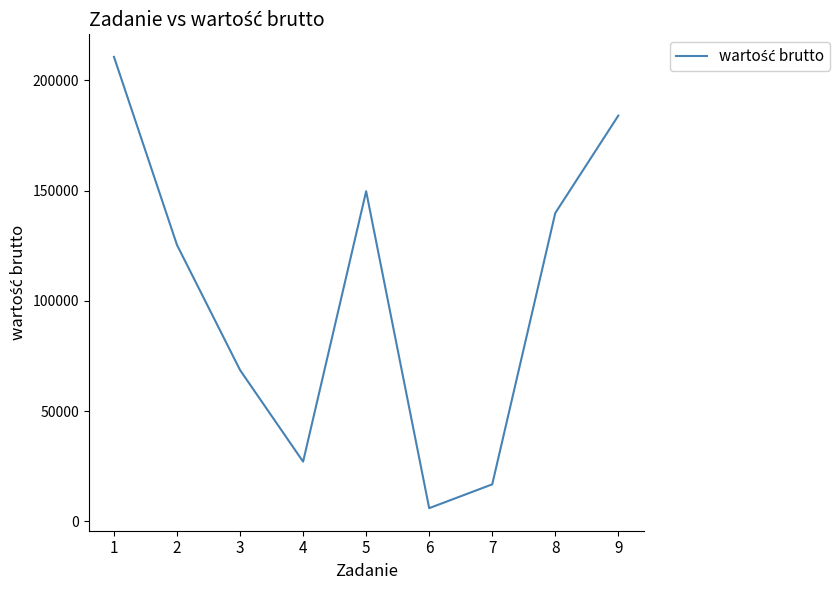

At which category does the chart reach its peak across all series?

1